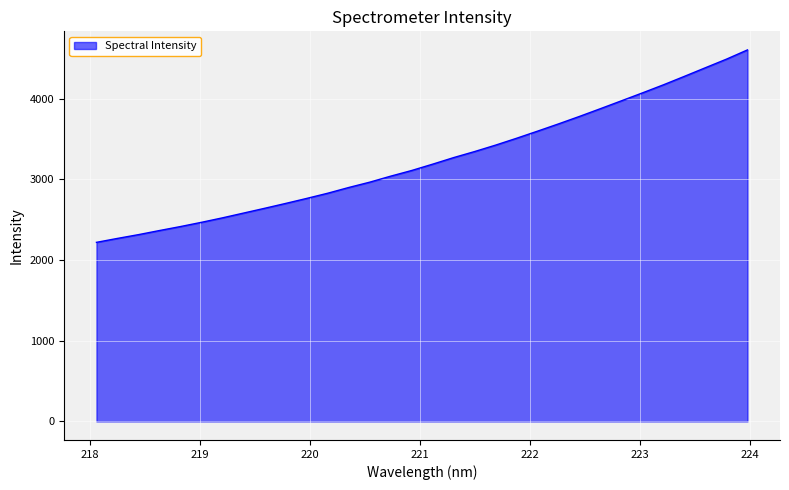

What is the difference between the maximum and minimum values?

2384.5